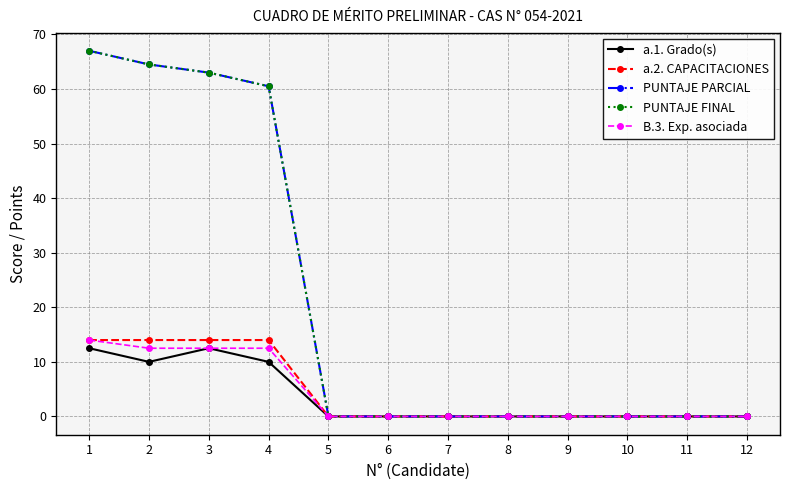

Is this an area chart (filled region under the line)?

No